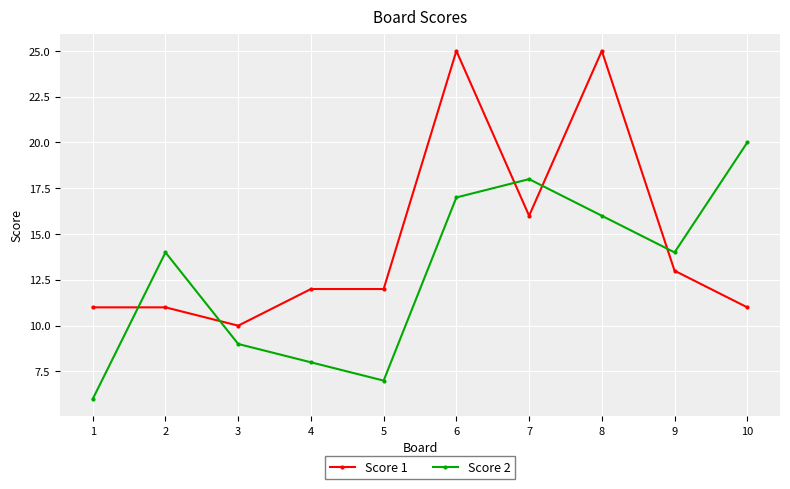

How many series are shown in this chart?

2